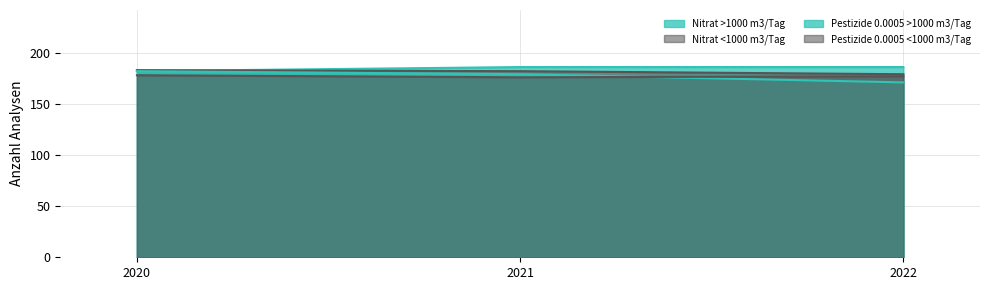

At how many categories does at least one series exceed 181?

3